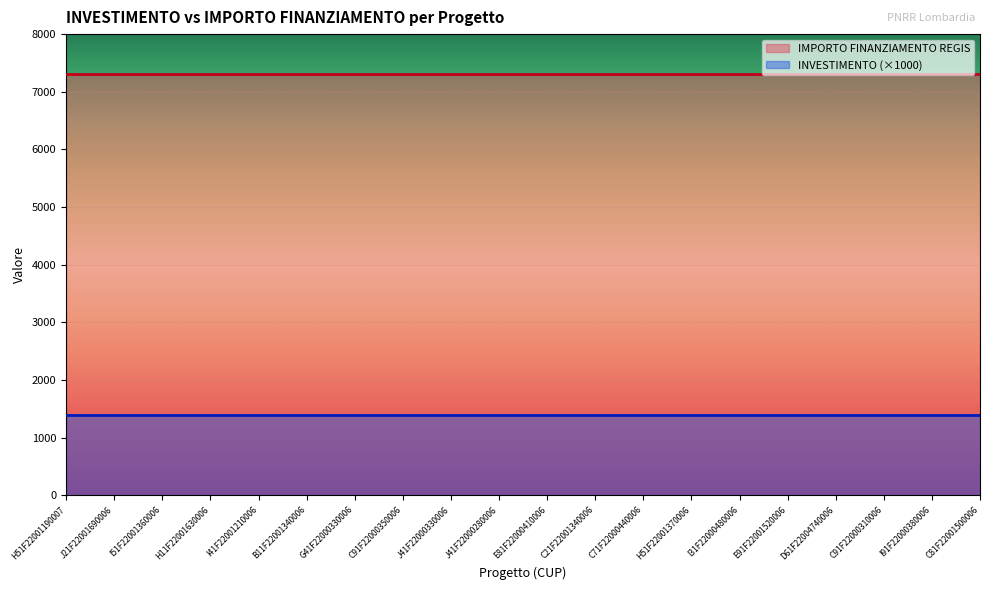

What is the smallest value displayed?

1400